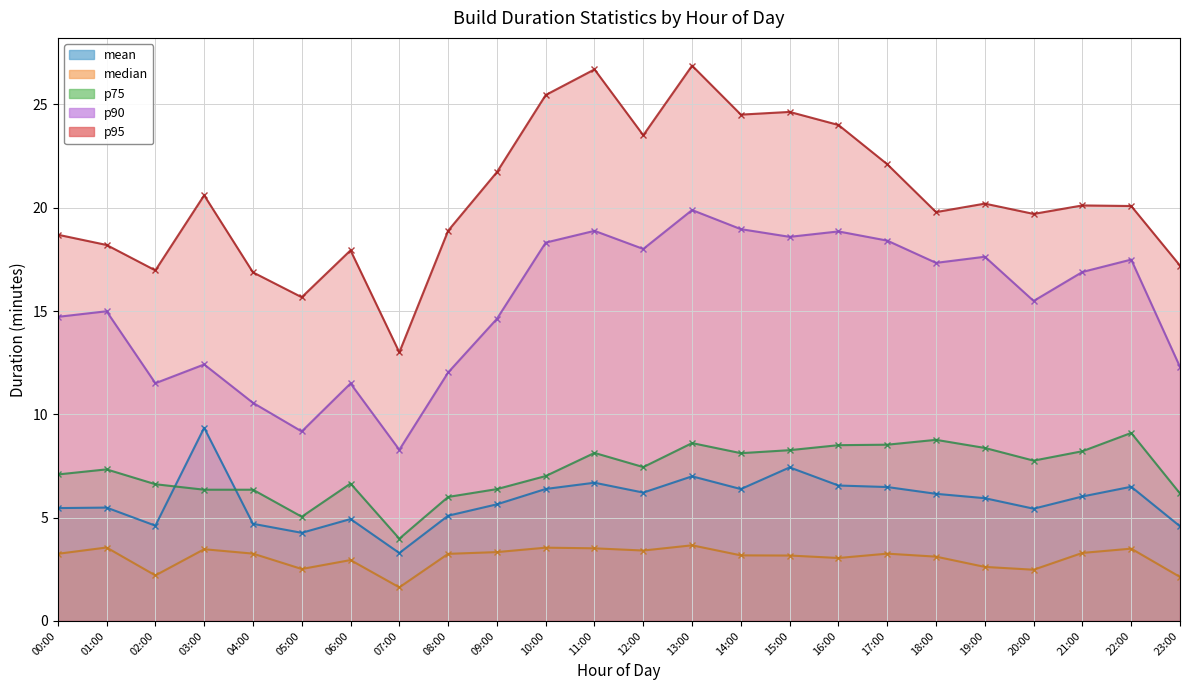

Between 04:00 and 21:00, which series saw the biggest shift?

p90